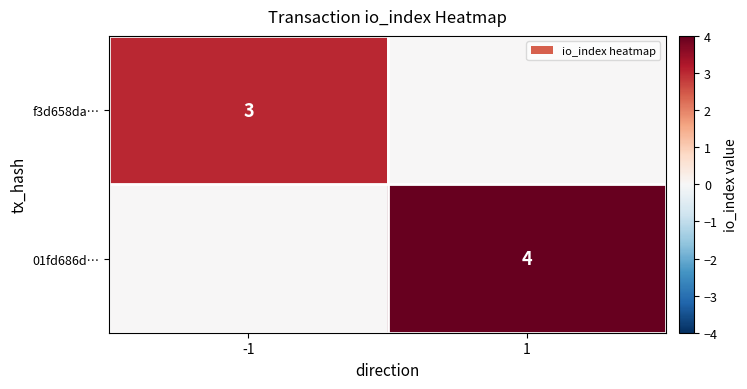

Count the number of categories in the chart.

2